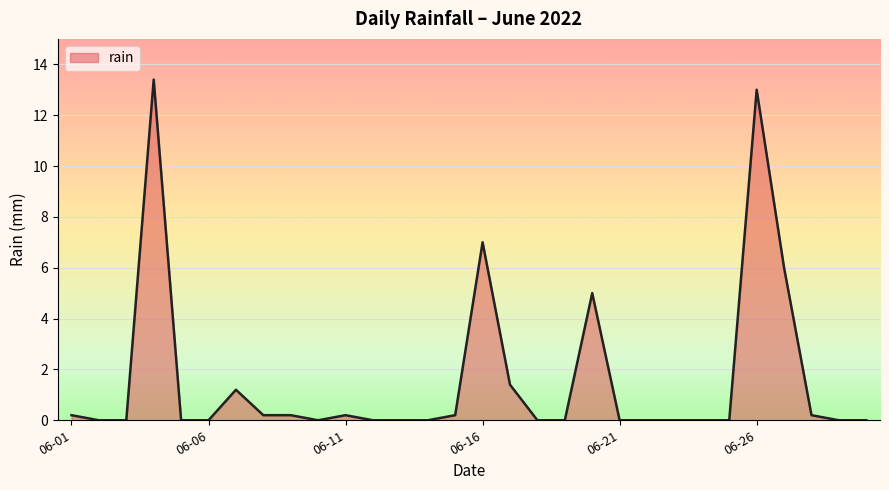

How many lines are shown in the chart?

1